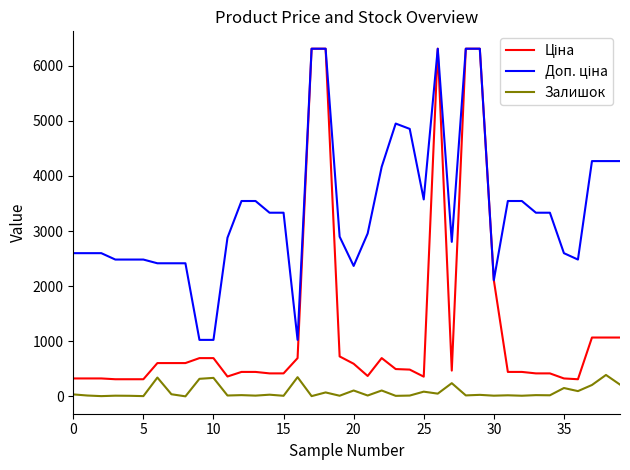

How many interior local peaks does the Залишок series have?

16